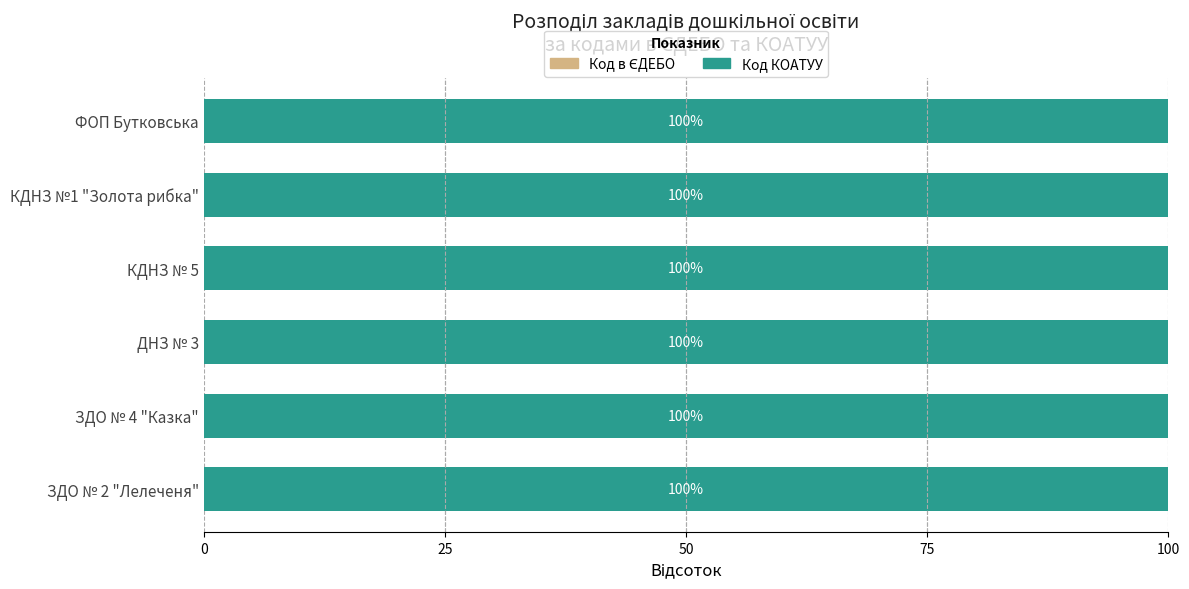

What is the total value across all series at ДНЗ № 3?

100.0